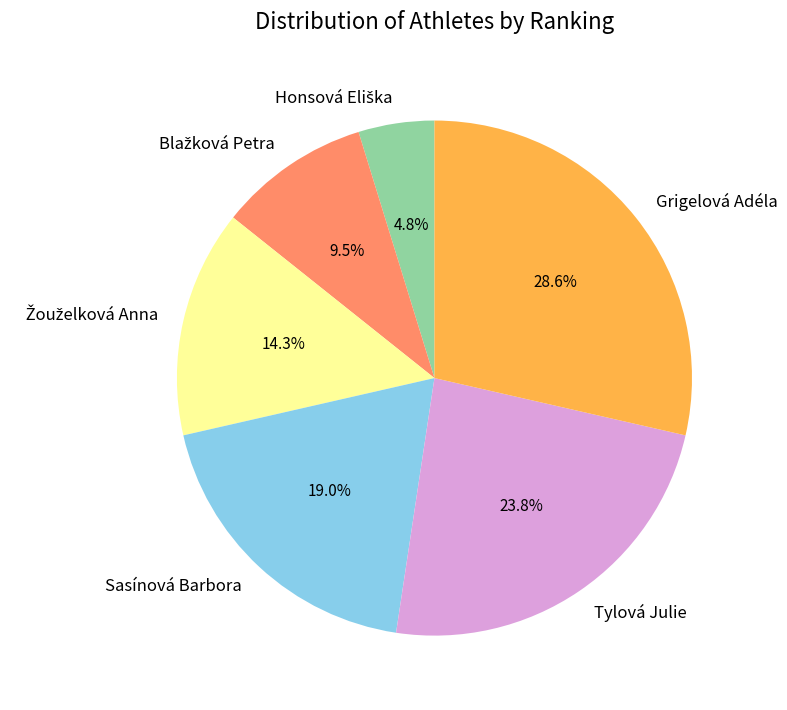

Is the sum of Sasínová Barbora and Grigelová Adéla greater than half?

No